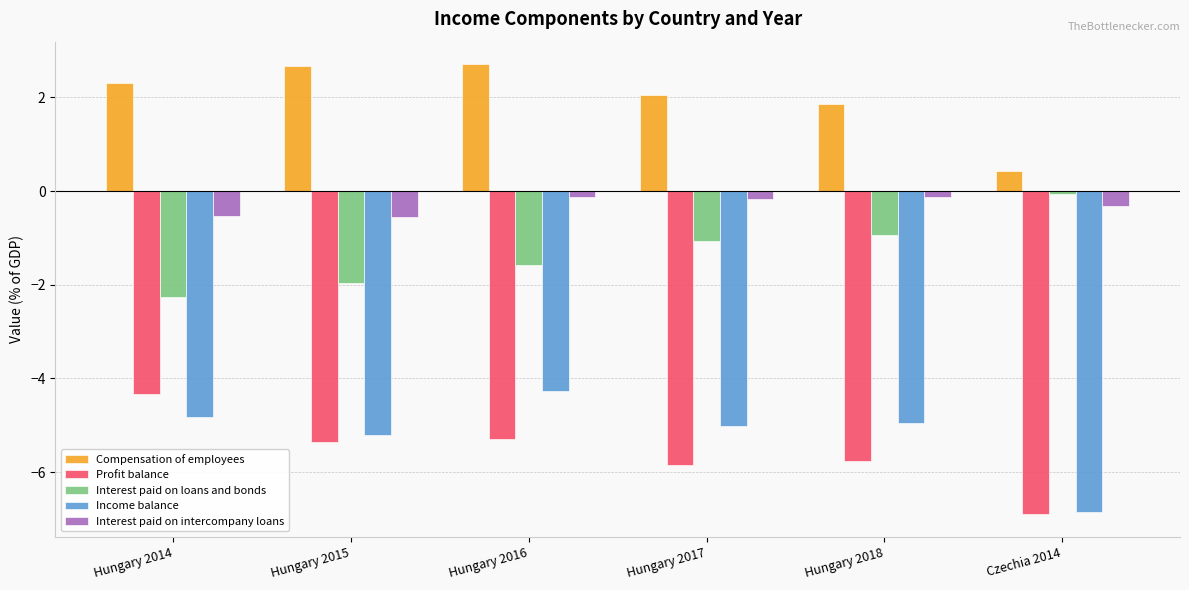

What is the difference between the highest and lowest values at Hungary 2016?

8.0